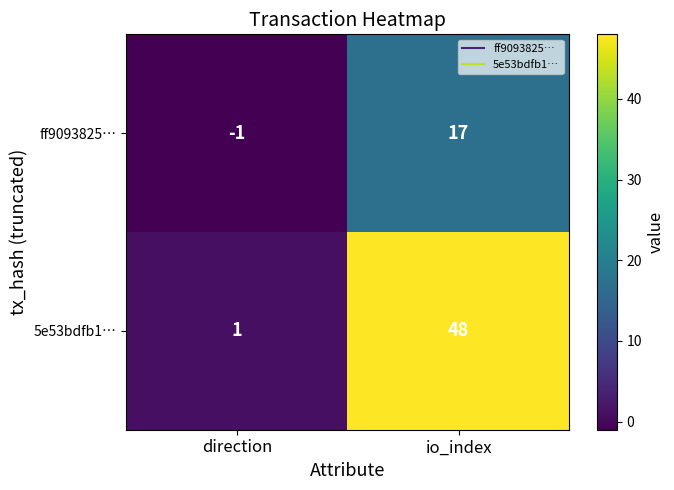

True or false: ff9093825… has a value of 17 at io_index.

True